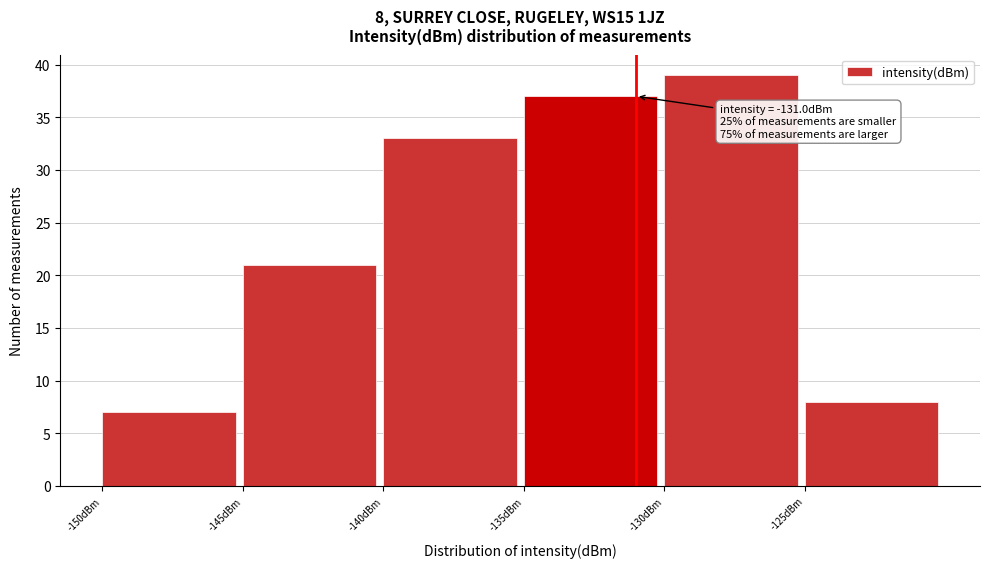

Over which range of the x-axis is the bar tallest?

-130 to -125